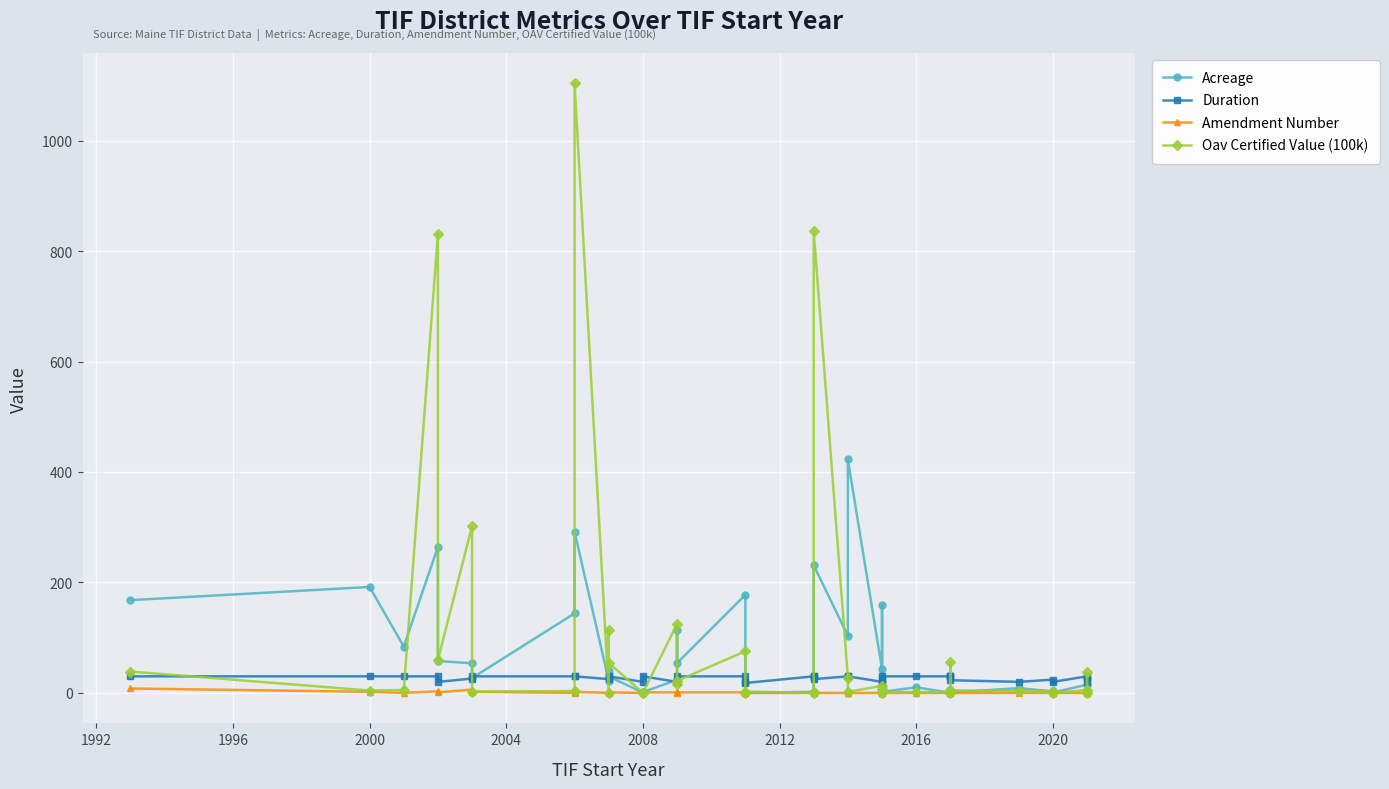

Is it true that Duration equals 51.3 at 23?

False